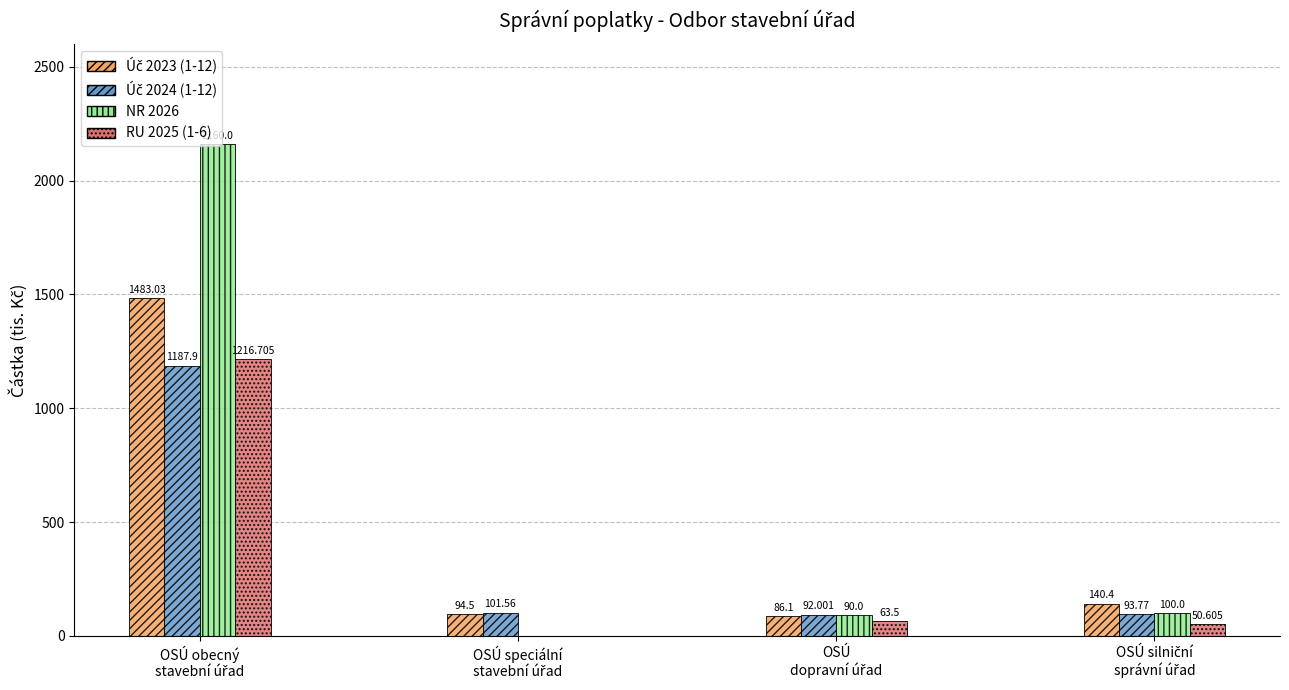

How many groups of bars are there?

4